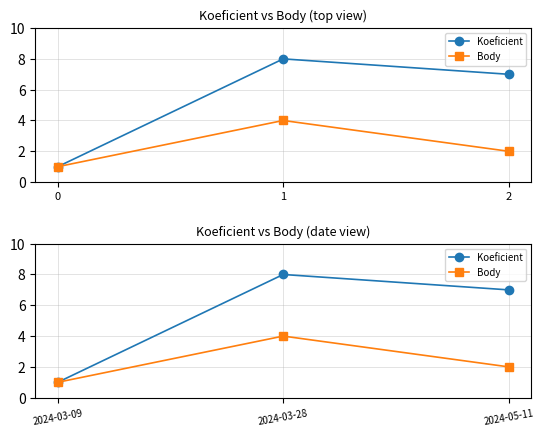

Is it true that Koeficient equals 7 at 2024-05-11?

True